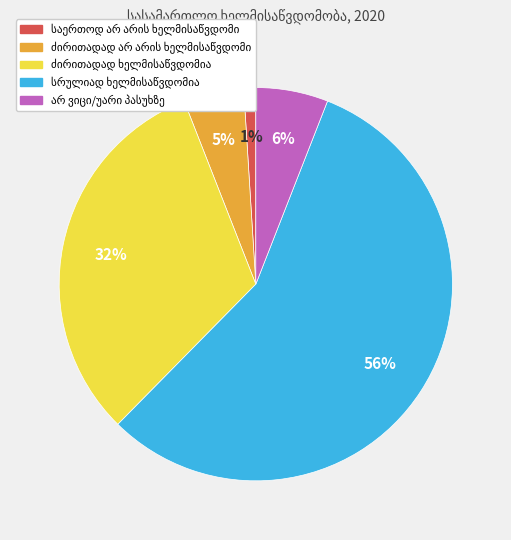

To the nearest percent, what is the average slice percentage?

20%